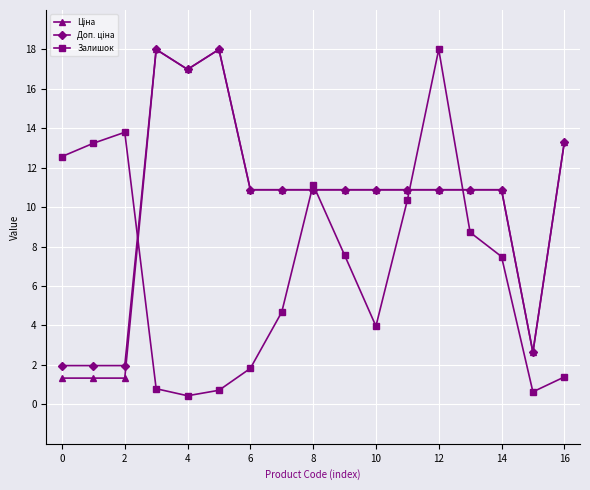

What is the maximum value shown in the chart?

18.0